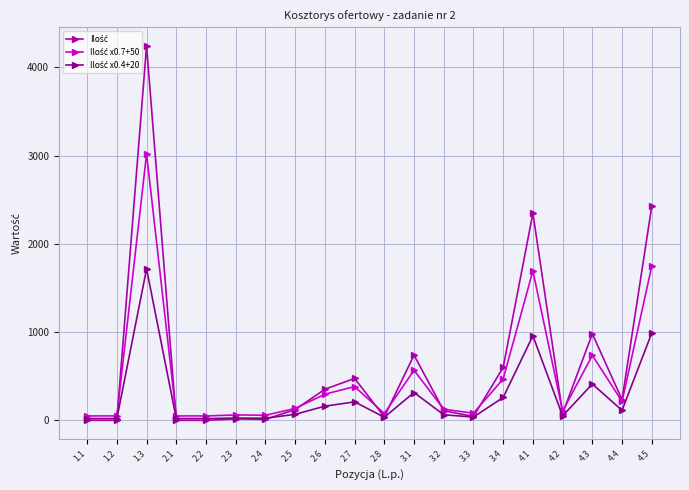

How many lines are shown in the chart?

3